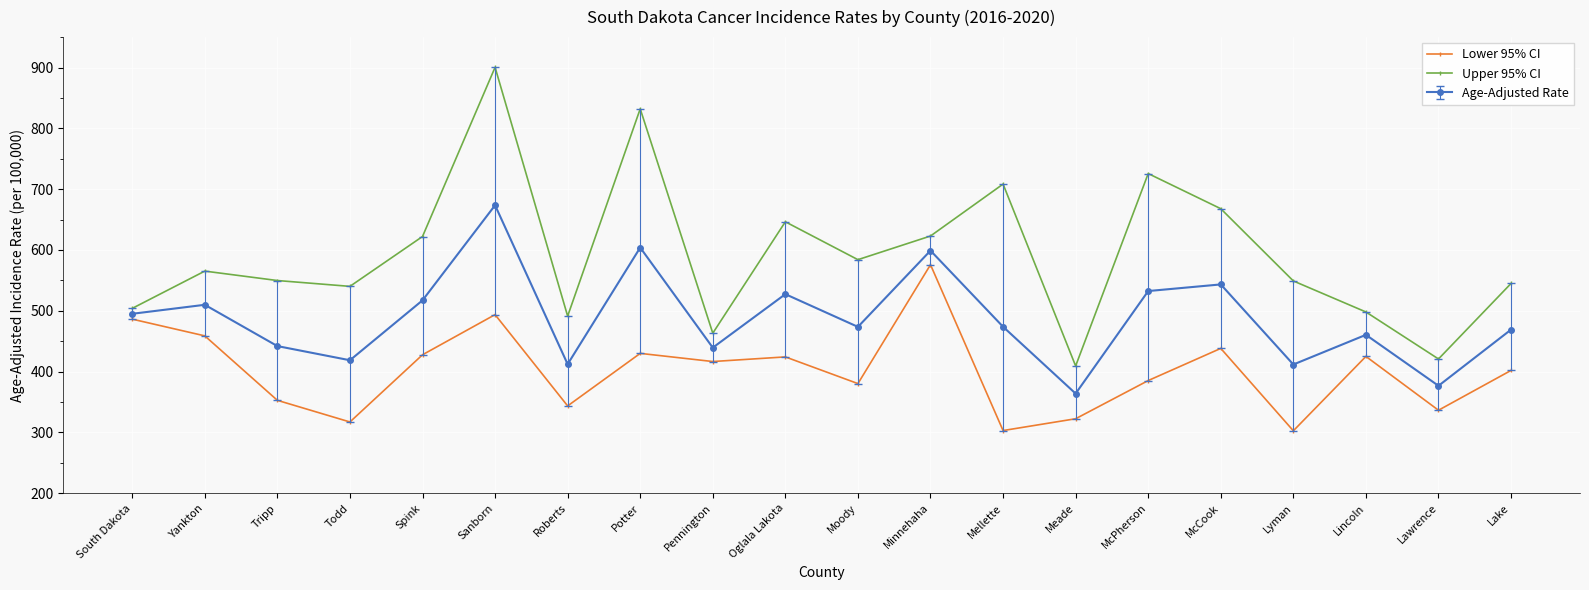

True or false: Upper 95% CI and Lower 95% CI cross at least once.

False